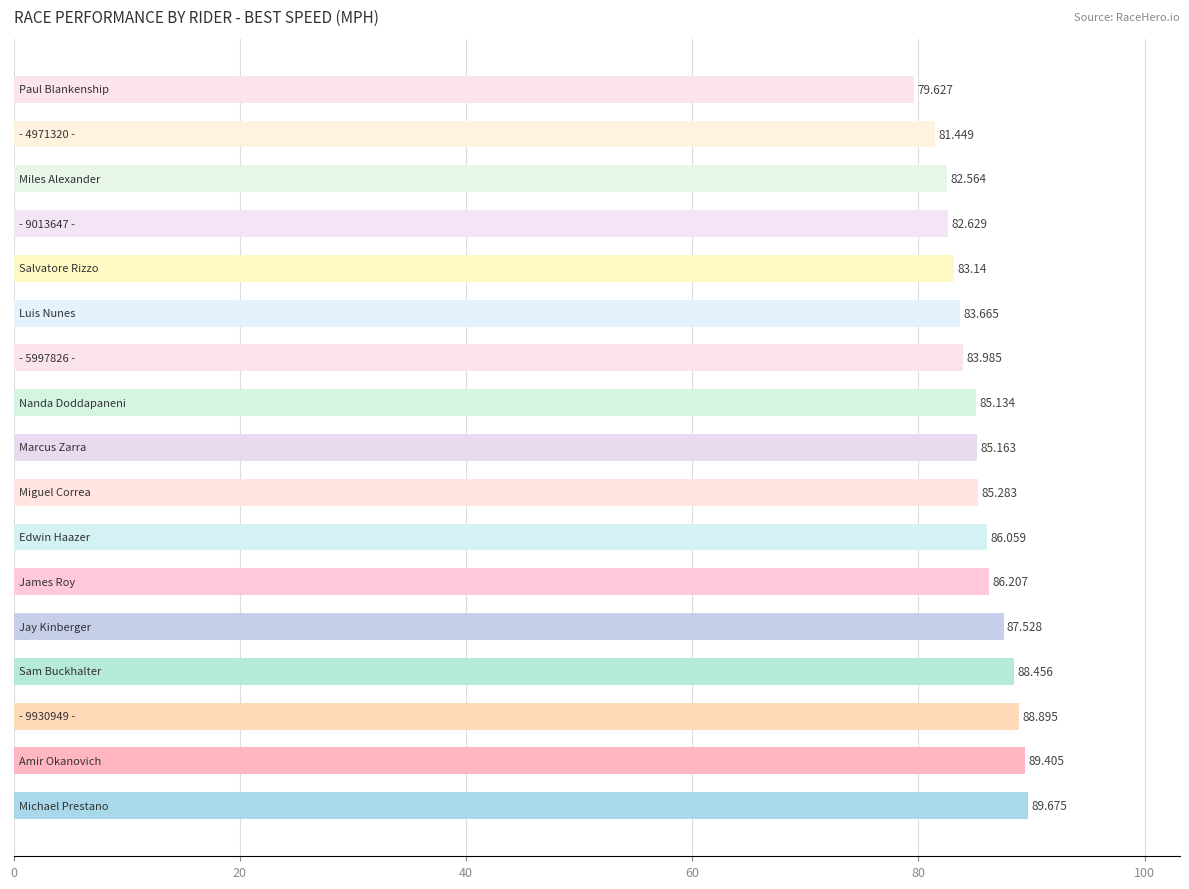

How many data points are less than 85?

7